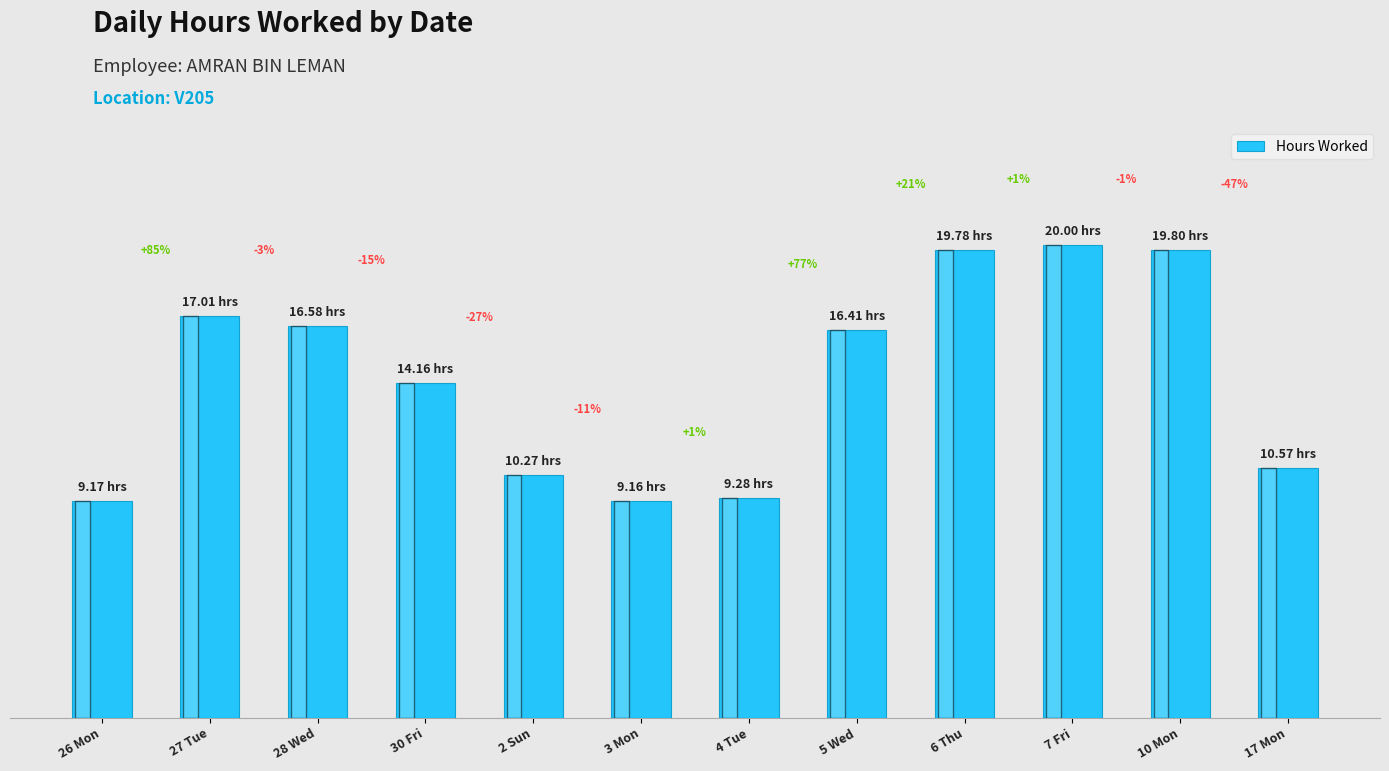

Does the chart contain any negative values?

No